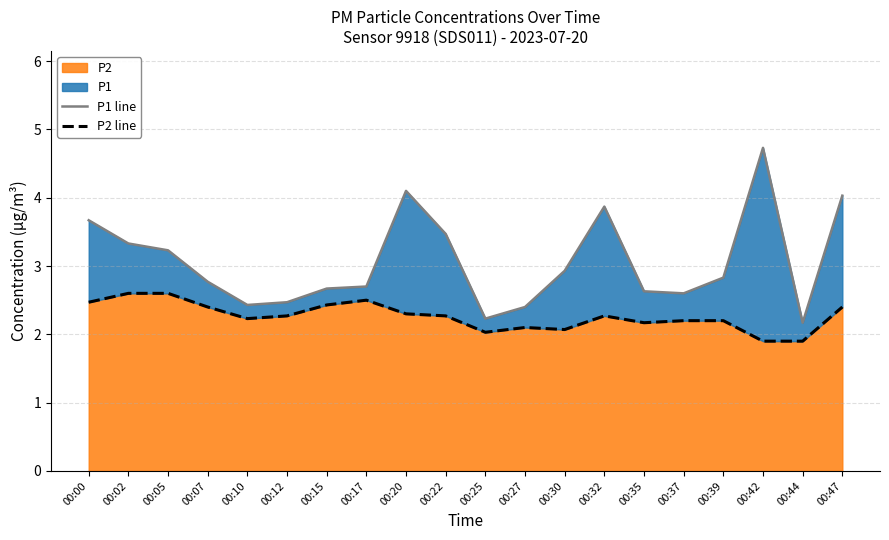

Which category has the lowest value in the P1 line series?

00:44